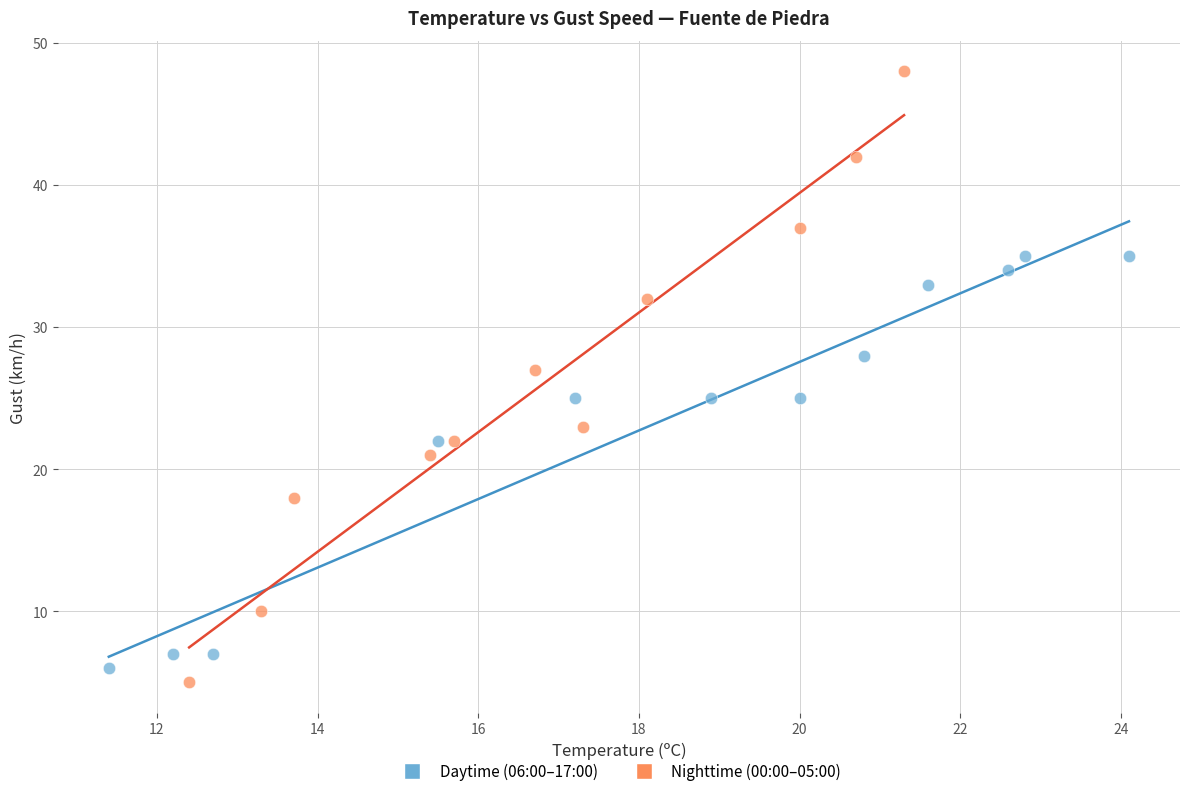

What are all the series names shown in the legend?

Daytime (06:00–17:00), Nighttime (00:00–05:00)